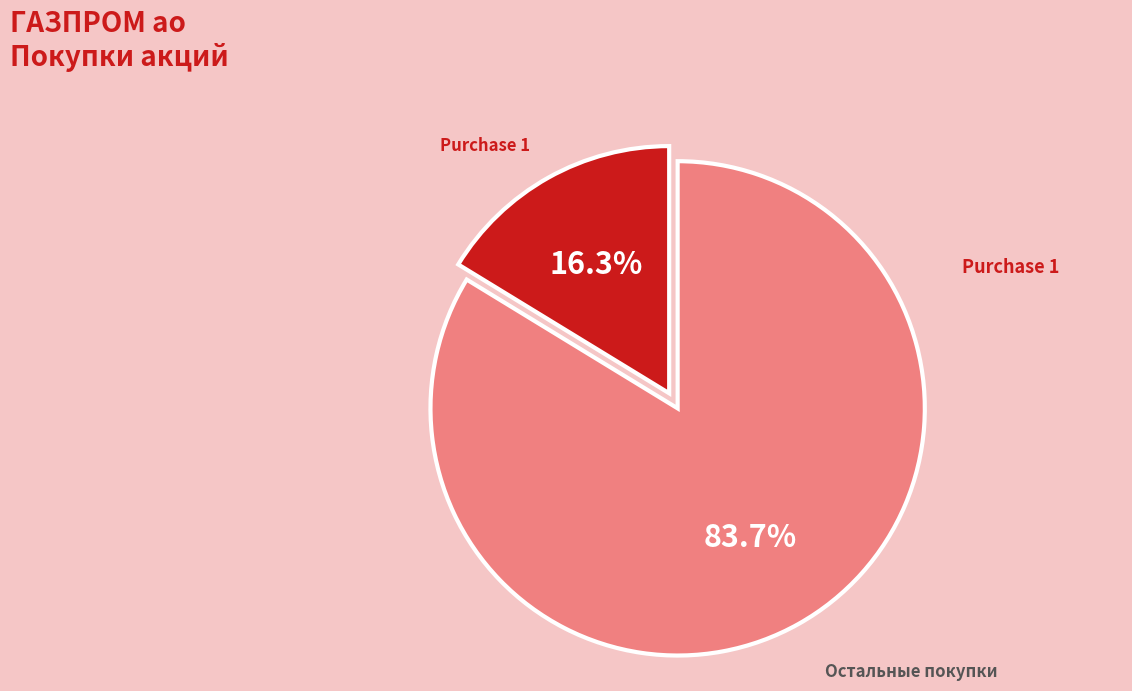

How many slices are in this pie chart?

2